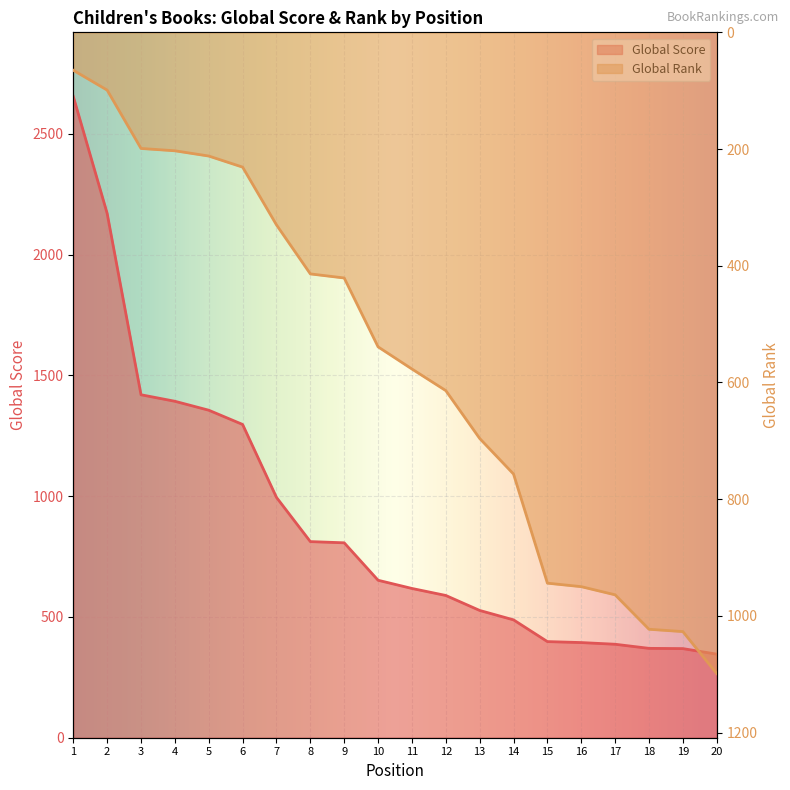

Where do Global Rank and Global Score first cross each other?

11 and 12